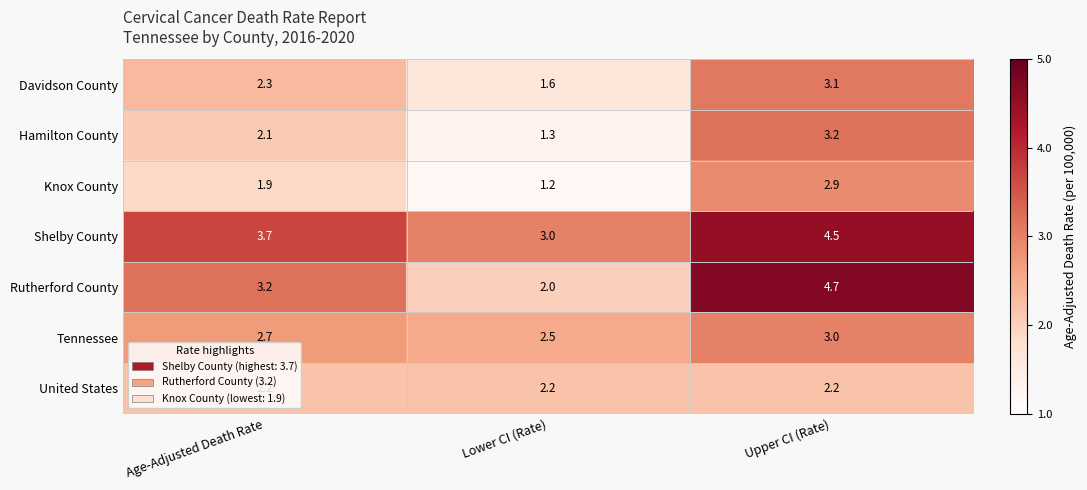

At which label is Davidson County closest to 2?

Age-Adjusted Death Rate